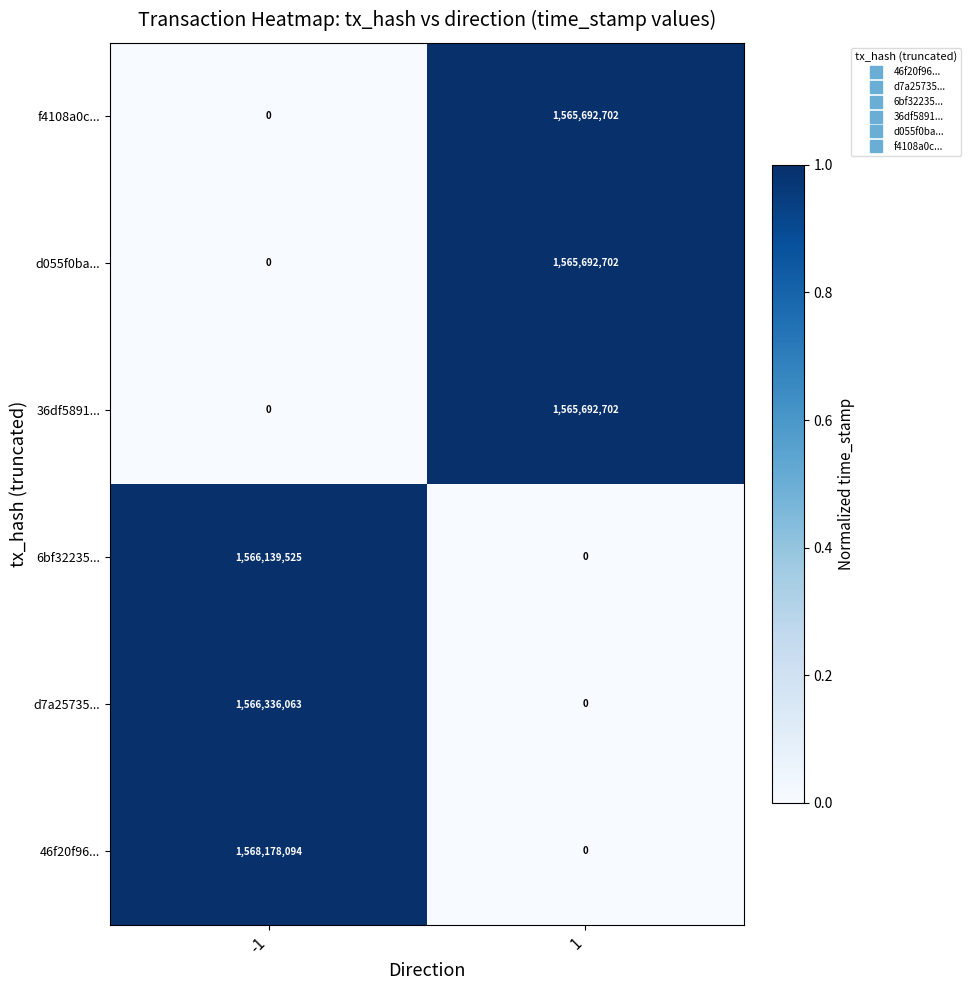

Count the number of categories in the chart.

2